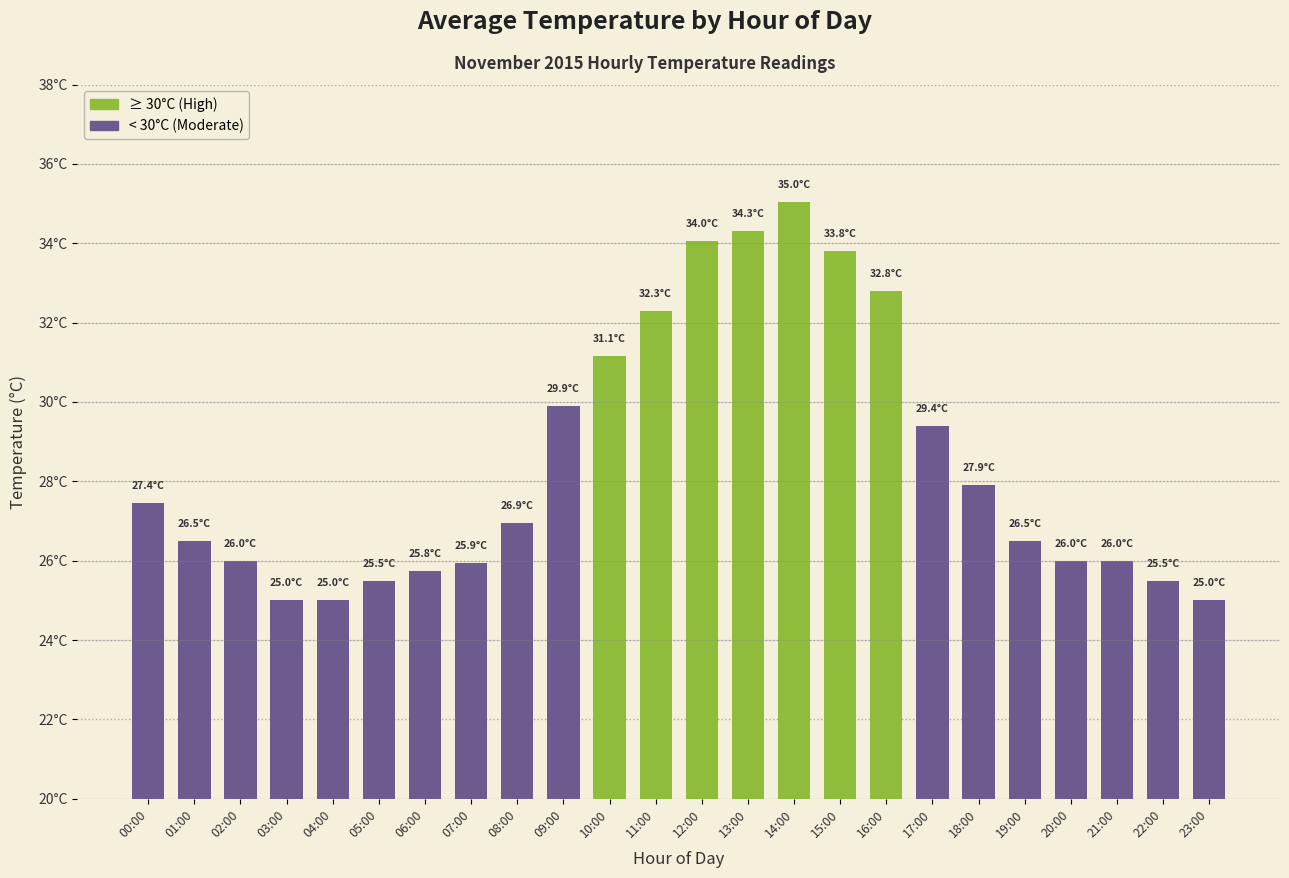

Does the chart contain any negative values?

No